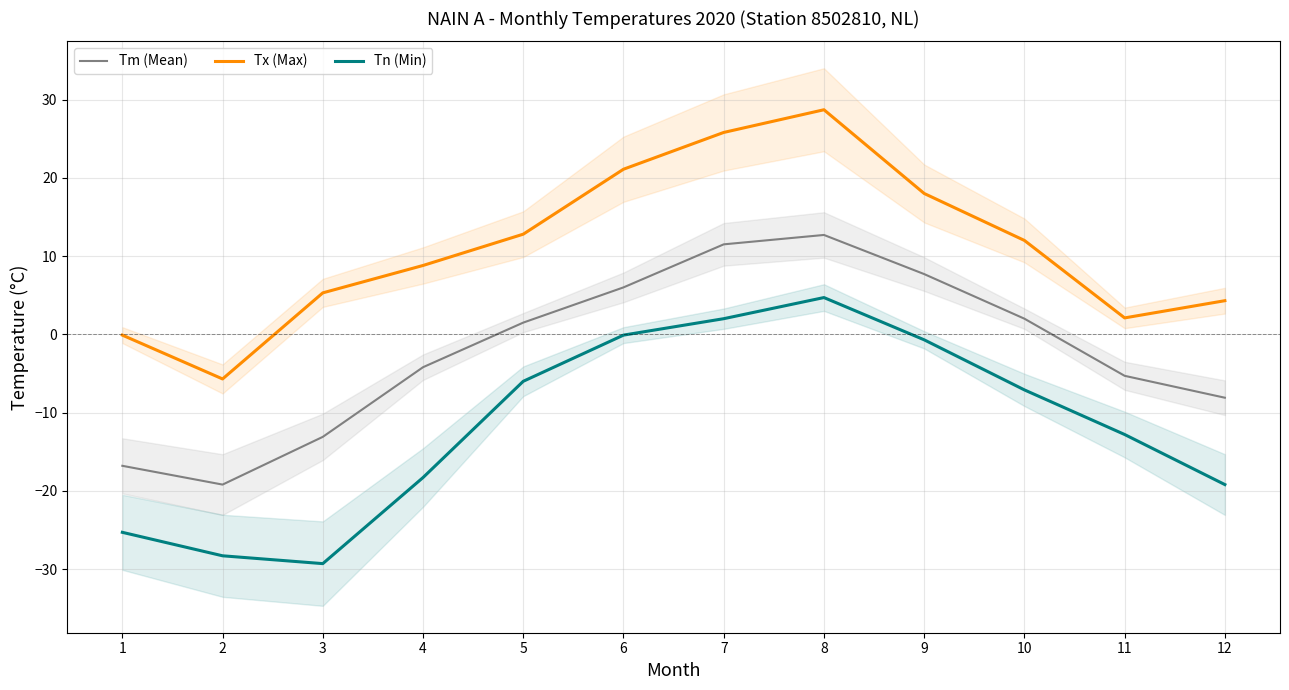

At 1, list the series in order from smallest to largest.

Tn (Min), Tm (Mean), Tx (Max)